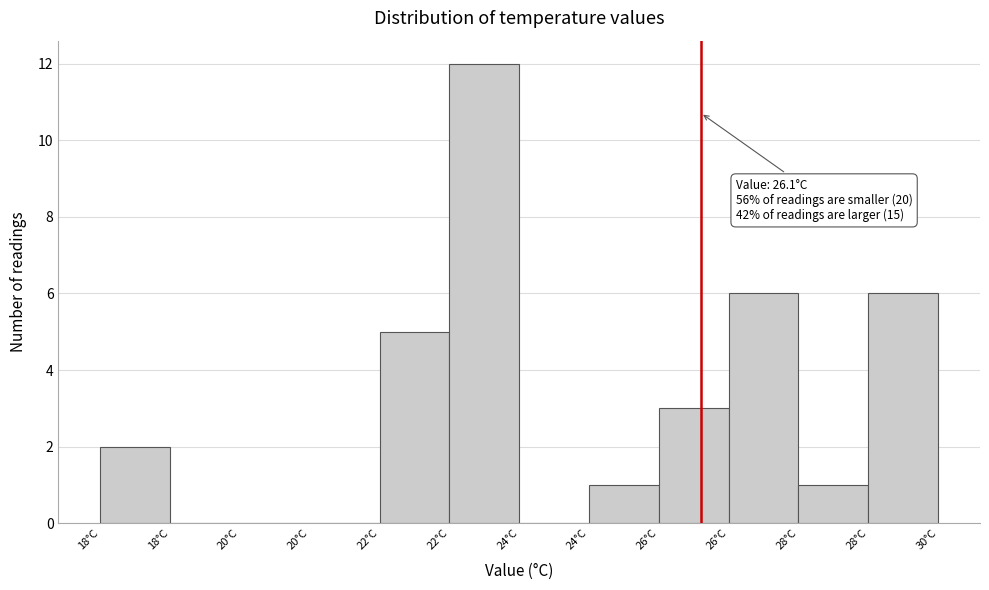

How many distinct data groups are displayed?

1